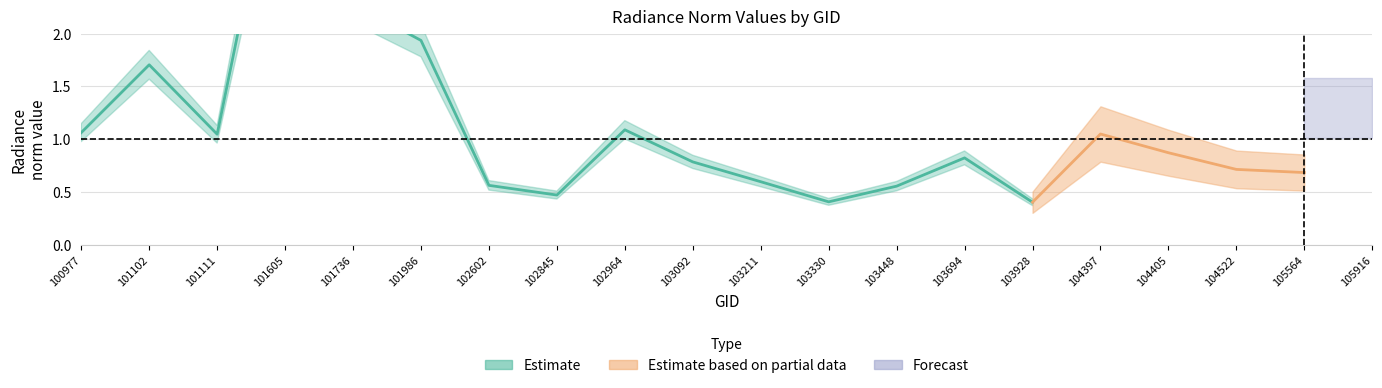

True or false: rade9_mult_nadir_norm has a value of 1.0 at 101986.

False